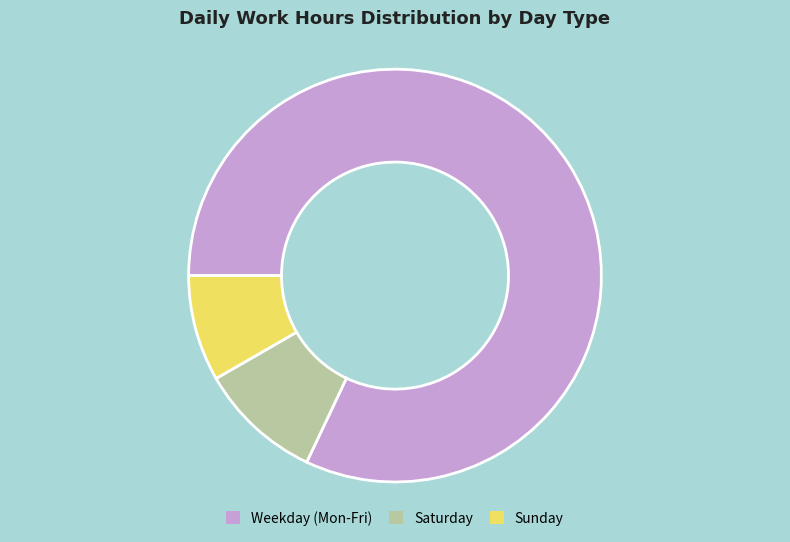

Do Saturday and Weekday (Mon-Fri) together represent more than half of the pie?

Yes